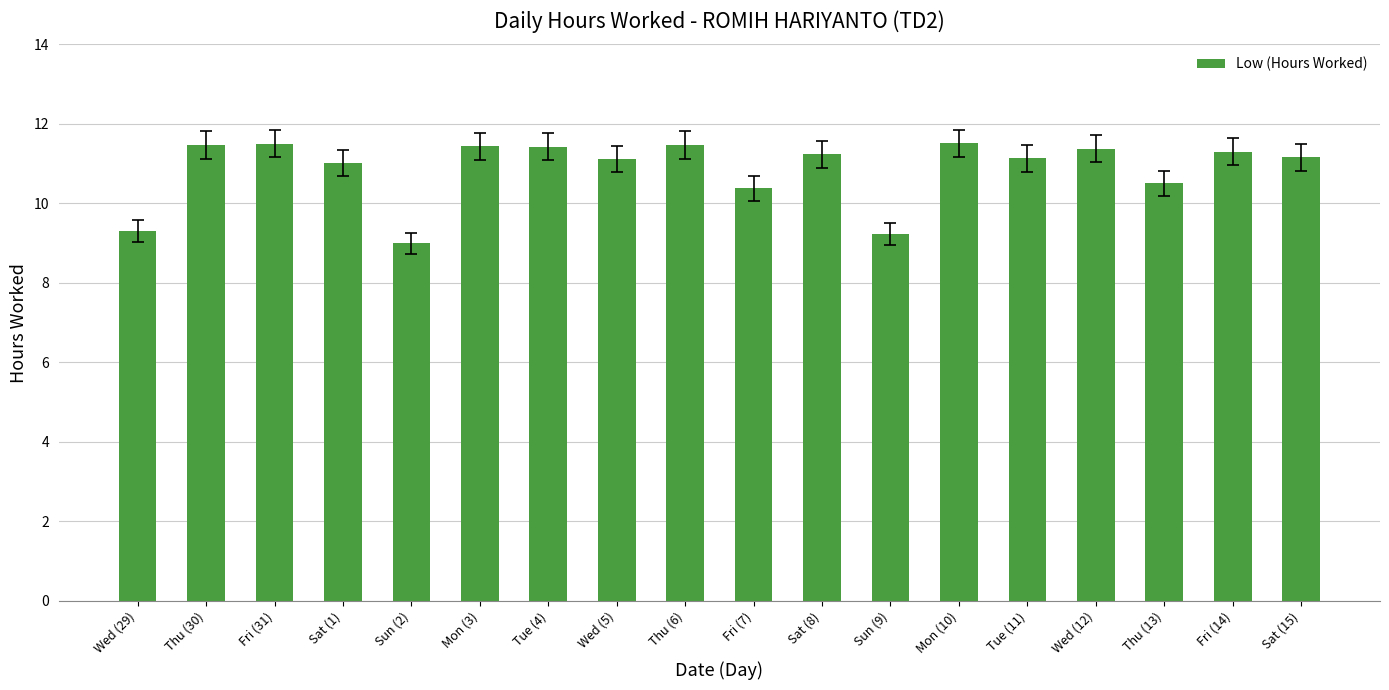

Are the bars grouped side by side (vs. stacked)?

No